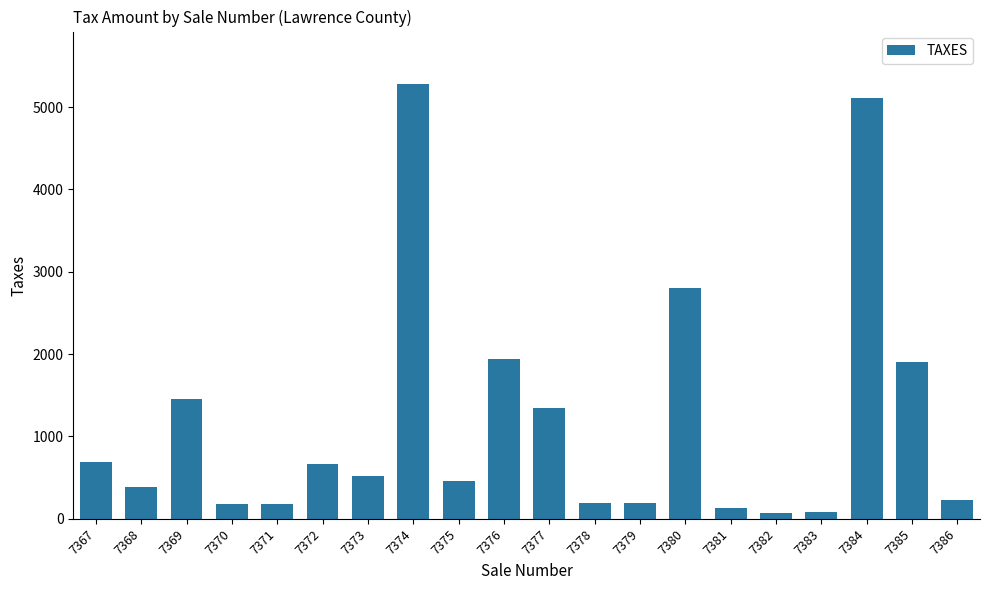

Where is the data nearest to the value 2677?

7380